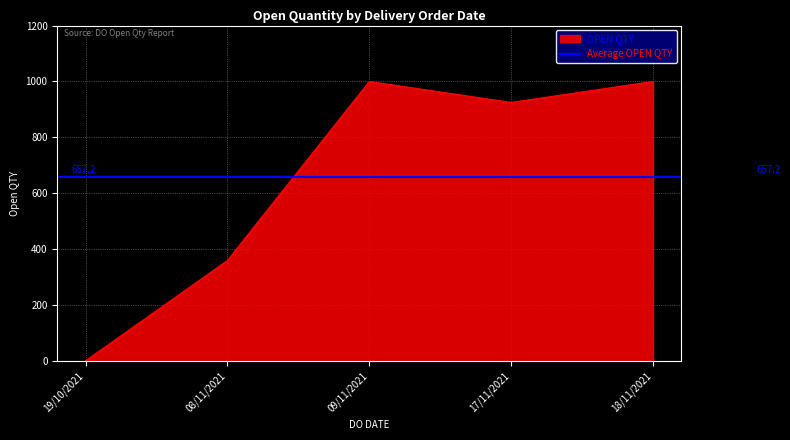

Which category has the lowest value across all series?

19/10/2021